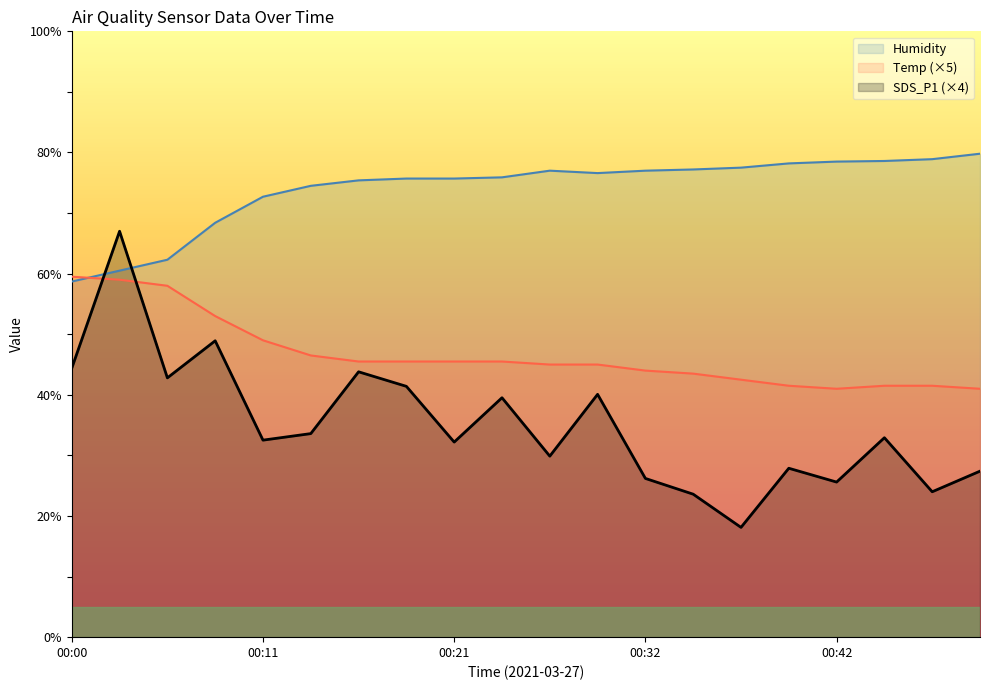

Rank the series by their maximum value, from lowest to highest.

Temp (×5), SDS_P1 (×4), Humidity